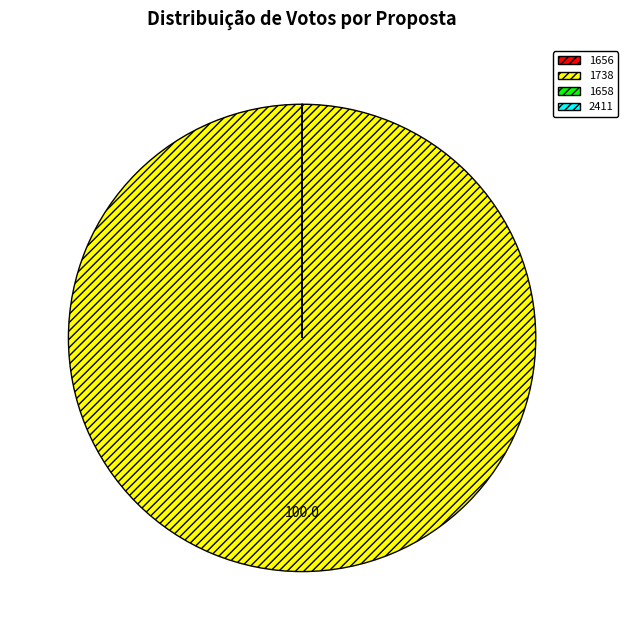

Which slice is the largest?

1738